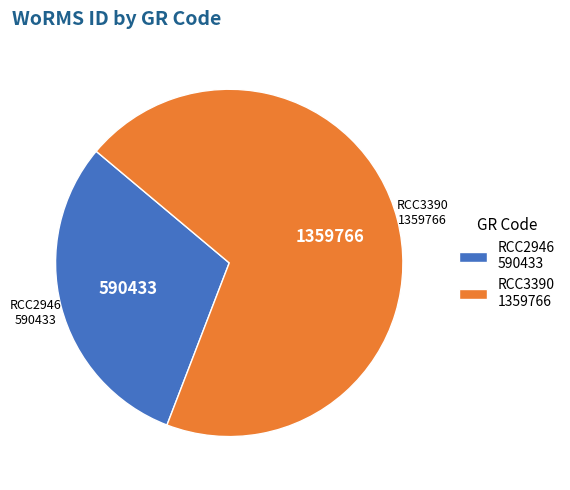

How many slices are in this pie chart?

2